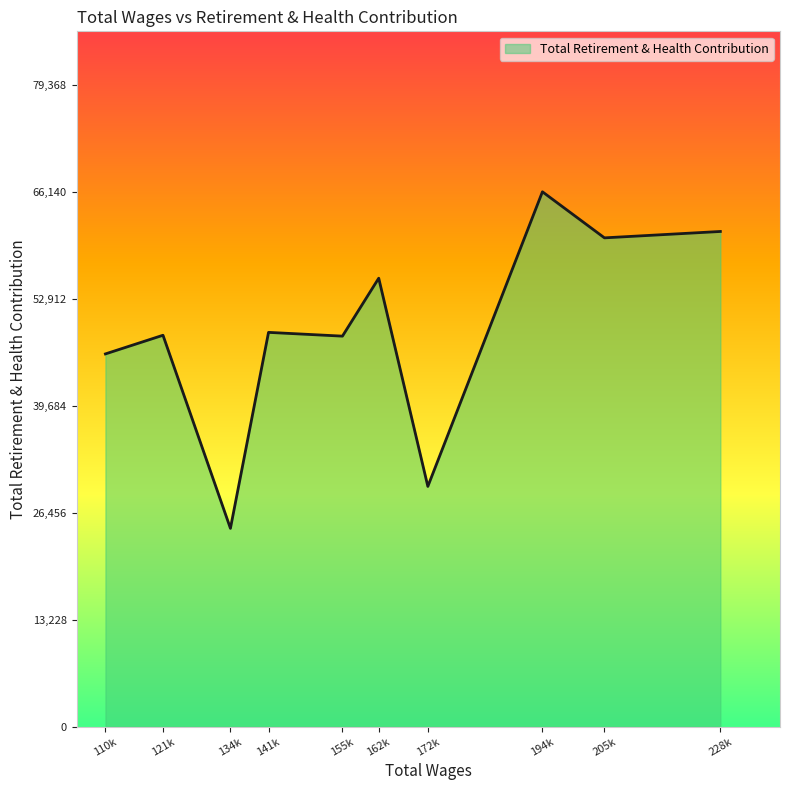

What is the change in value from 155k to 172k?

-18581